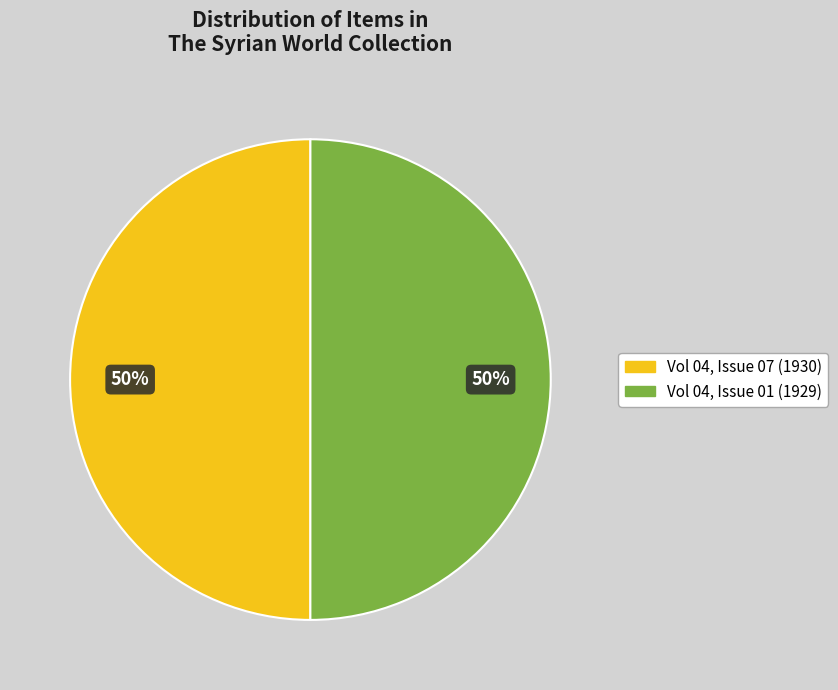

To the nearest percent, what is the average slice percentage?

50%